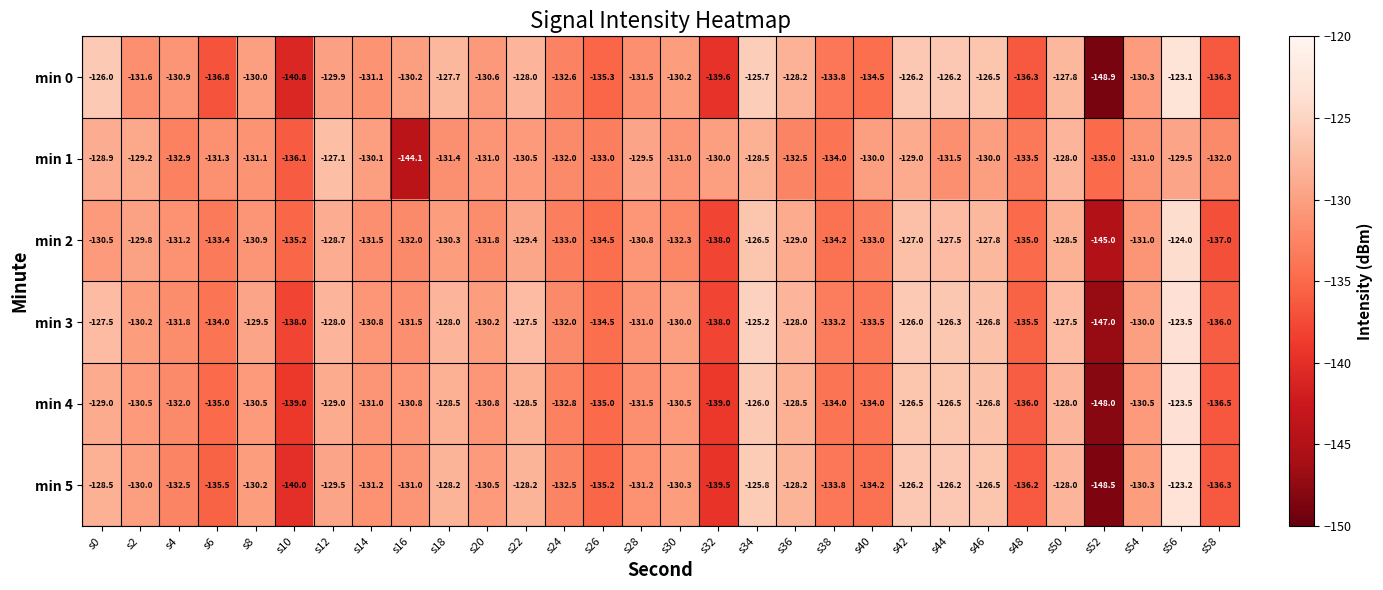

Which series changed the most between s2 and s16?

min 1